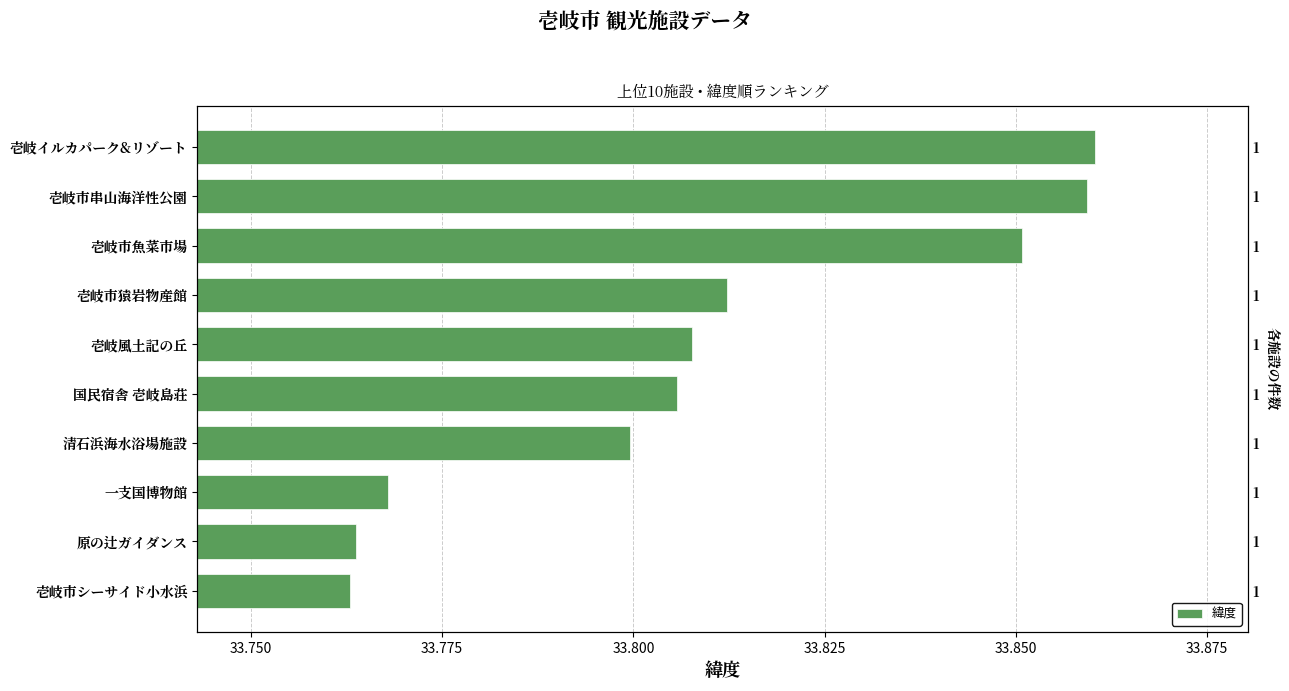

What is the sum of all values?

338.1